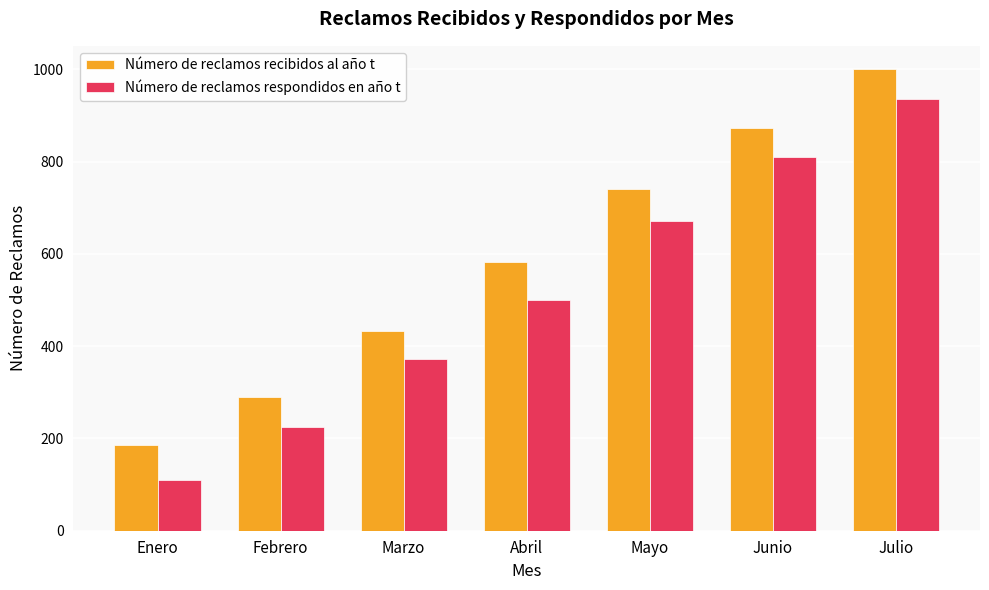

The value of Número de reclamos recibidos al año t at Marzo is 434. True or false?

True